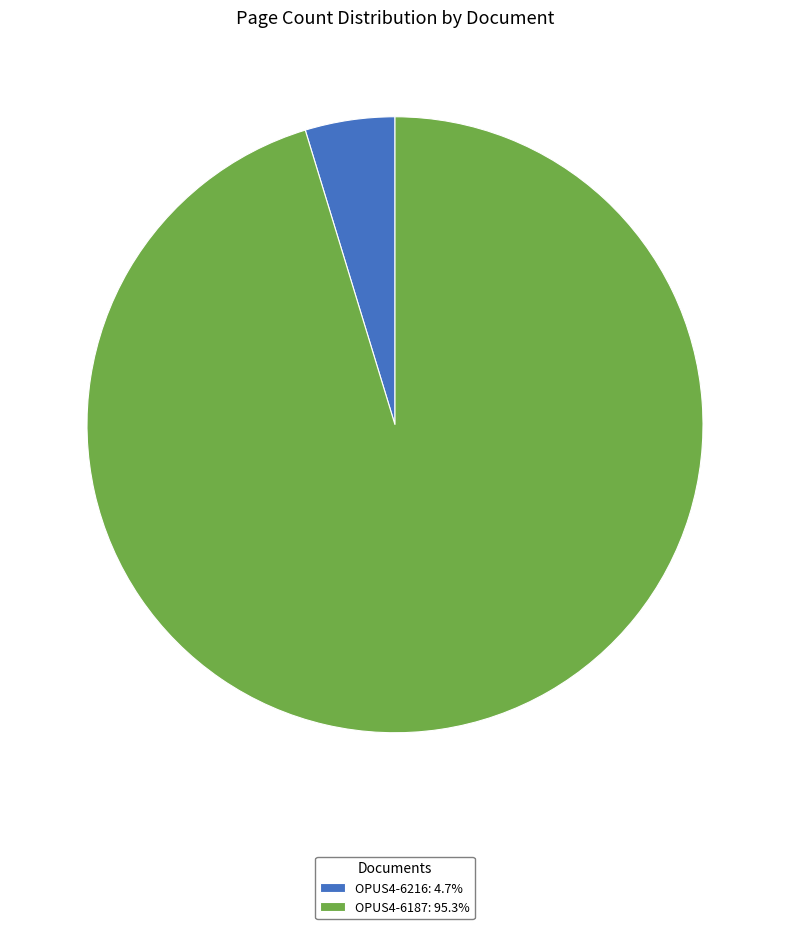

Do OPUS4-6187: 95.3% and OPUS4-6216: 4.7% together represent more than half of the pie?

Yes